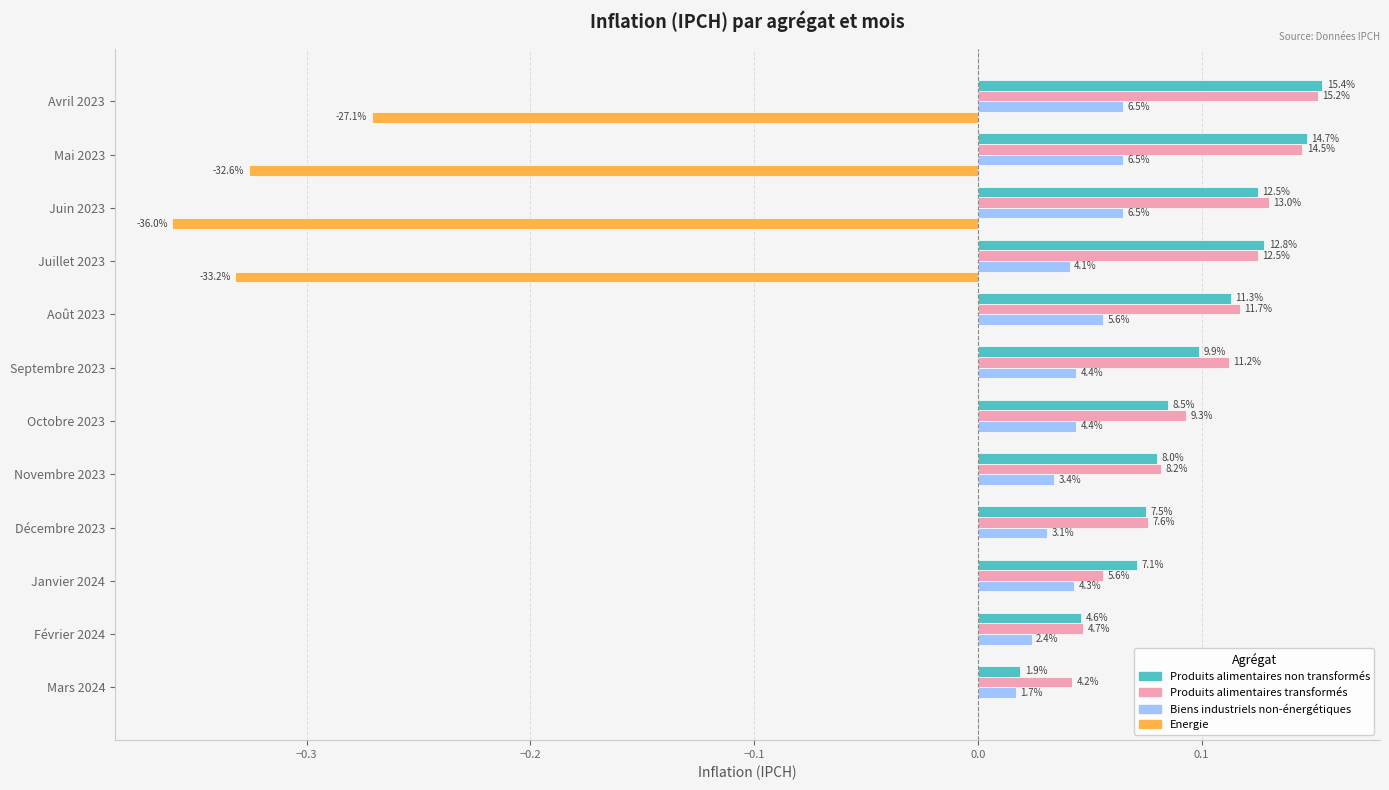

What are all the series names shown in the legend?

Produits alimentaires non transformés, Produits alimentaires transformés, Biens industriels non-énergétiques, Energie